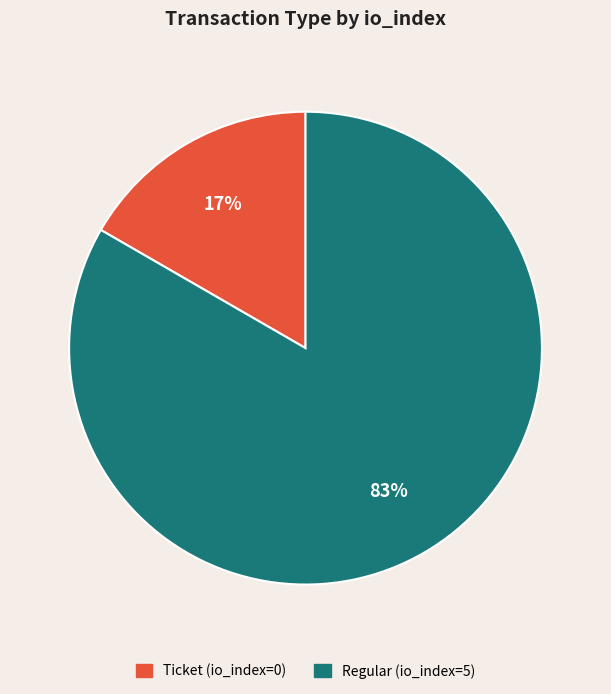

To the nearest percent, what is the average slice percentage?

50%